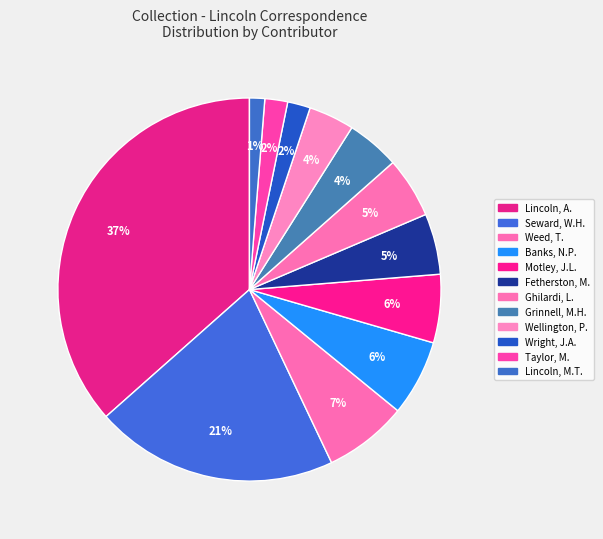

How many segments does this pie chart have?

12